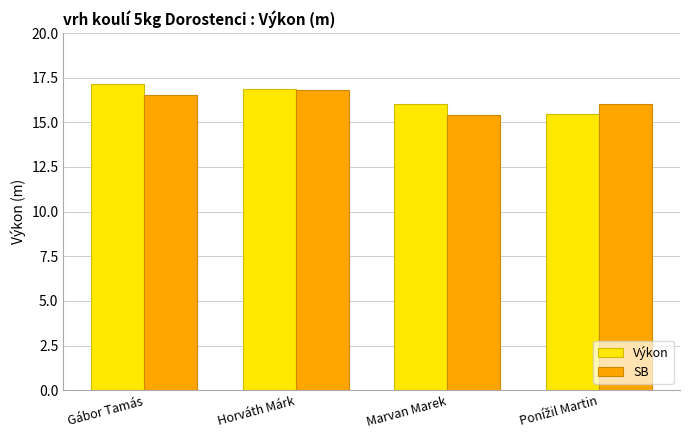

What position from the right is Gábor Tamás?

4